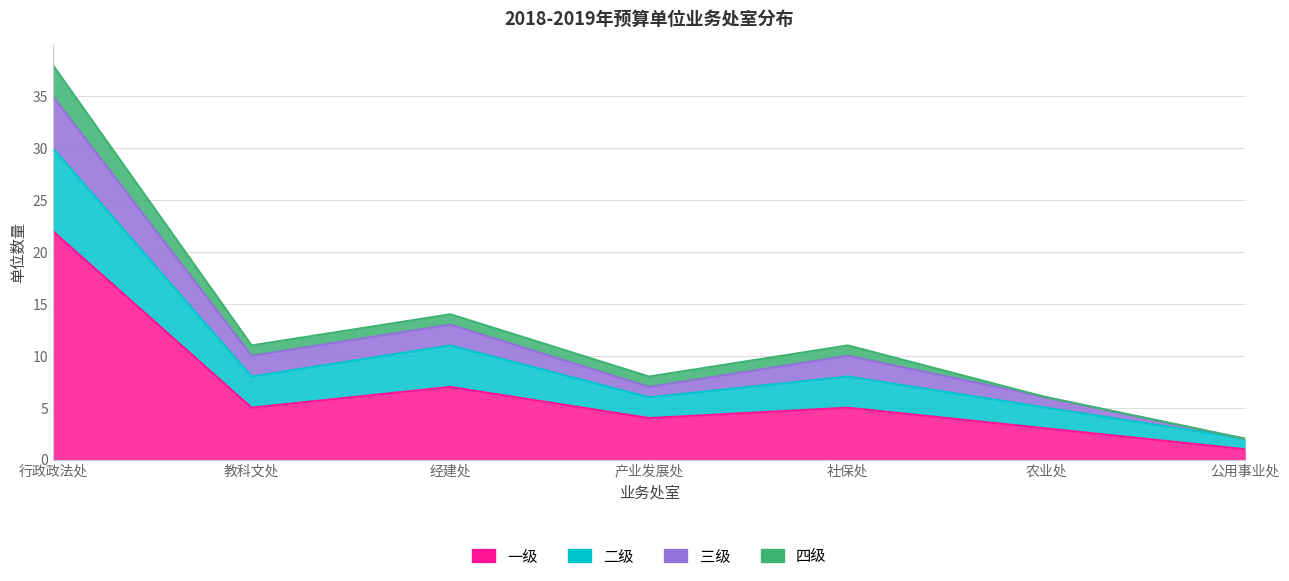

What is the label of the 5th point from the right?

经建处